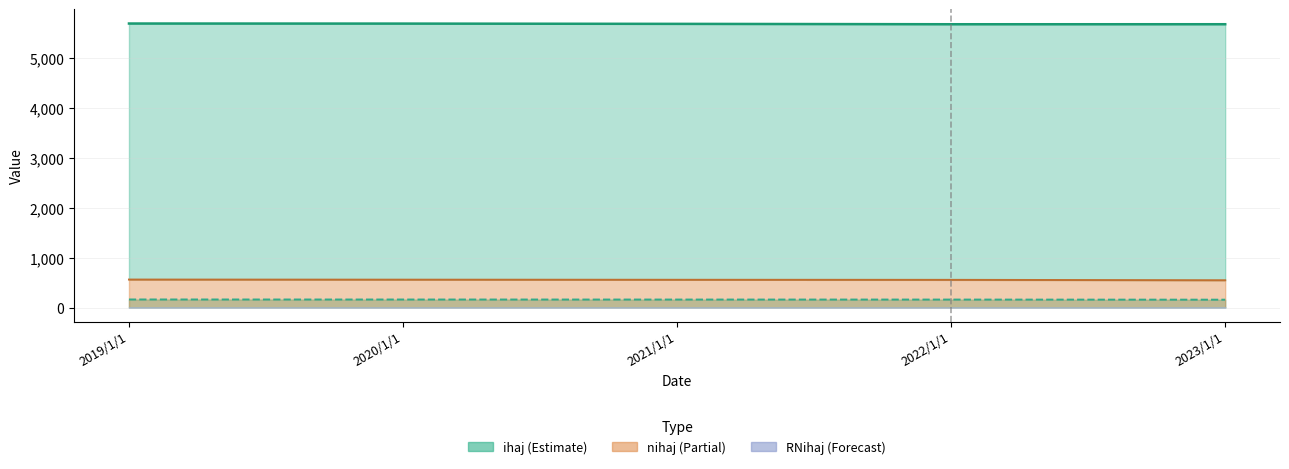

What is the label of the 3rd point from the right?

2021/1/1